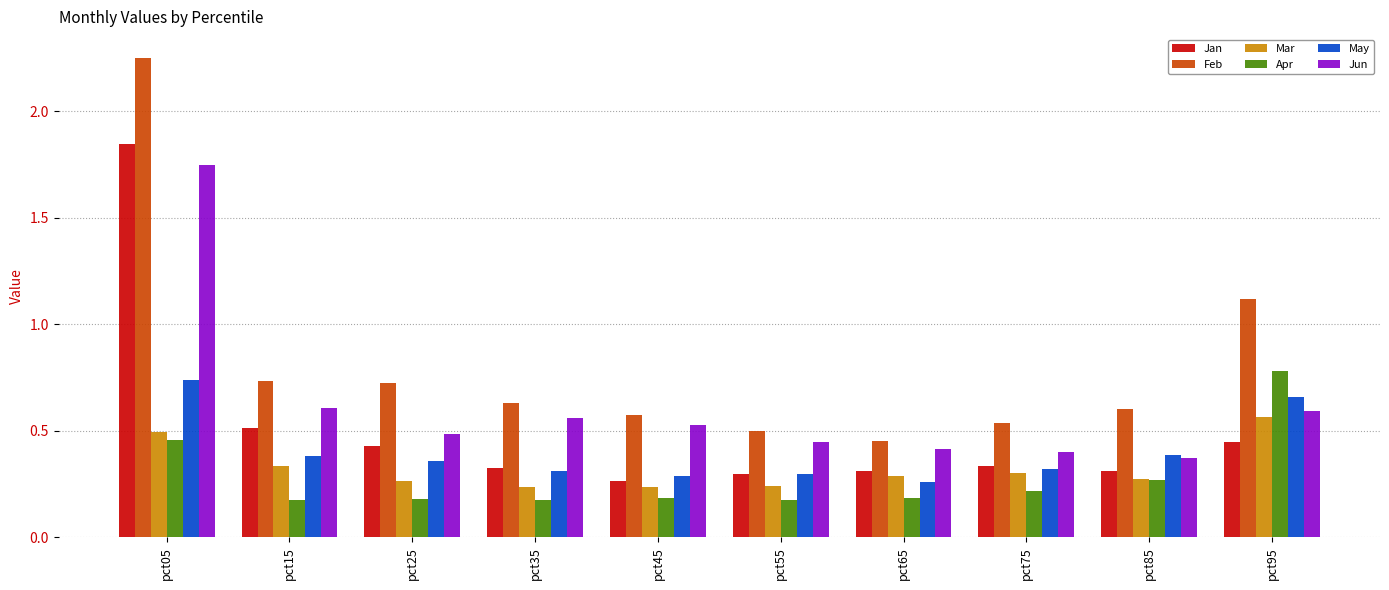

How many Apr values are between 0 and 1?

10